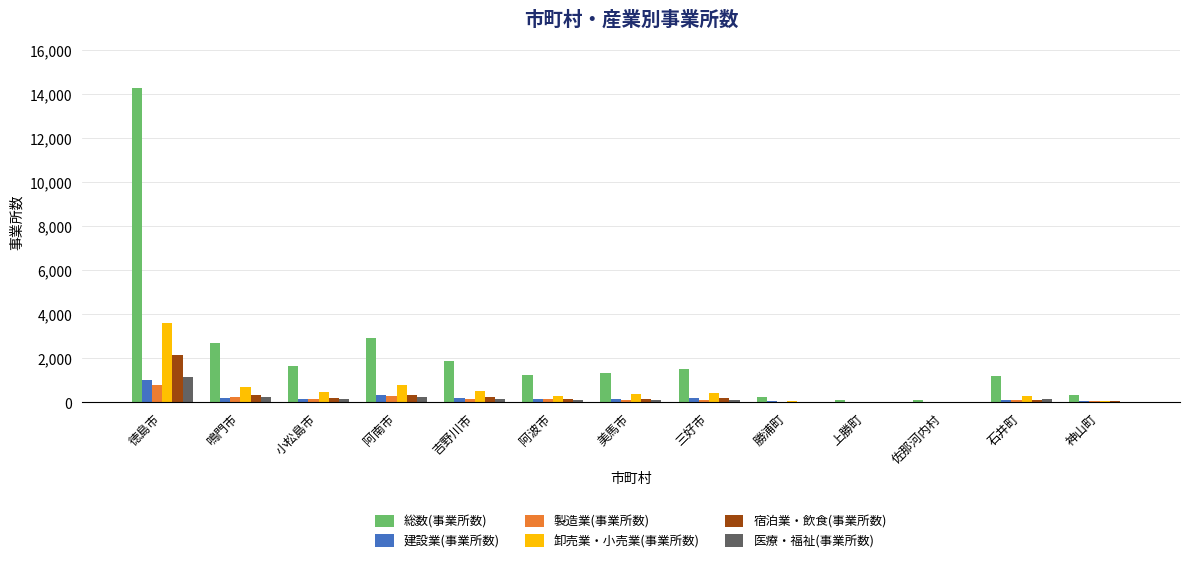

Is it true that 総数(事業所数) equals 1888 at 吉野川市?

True